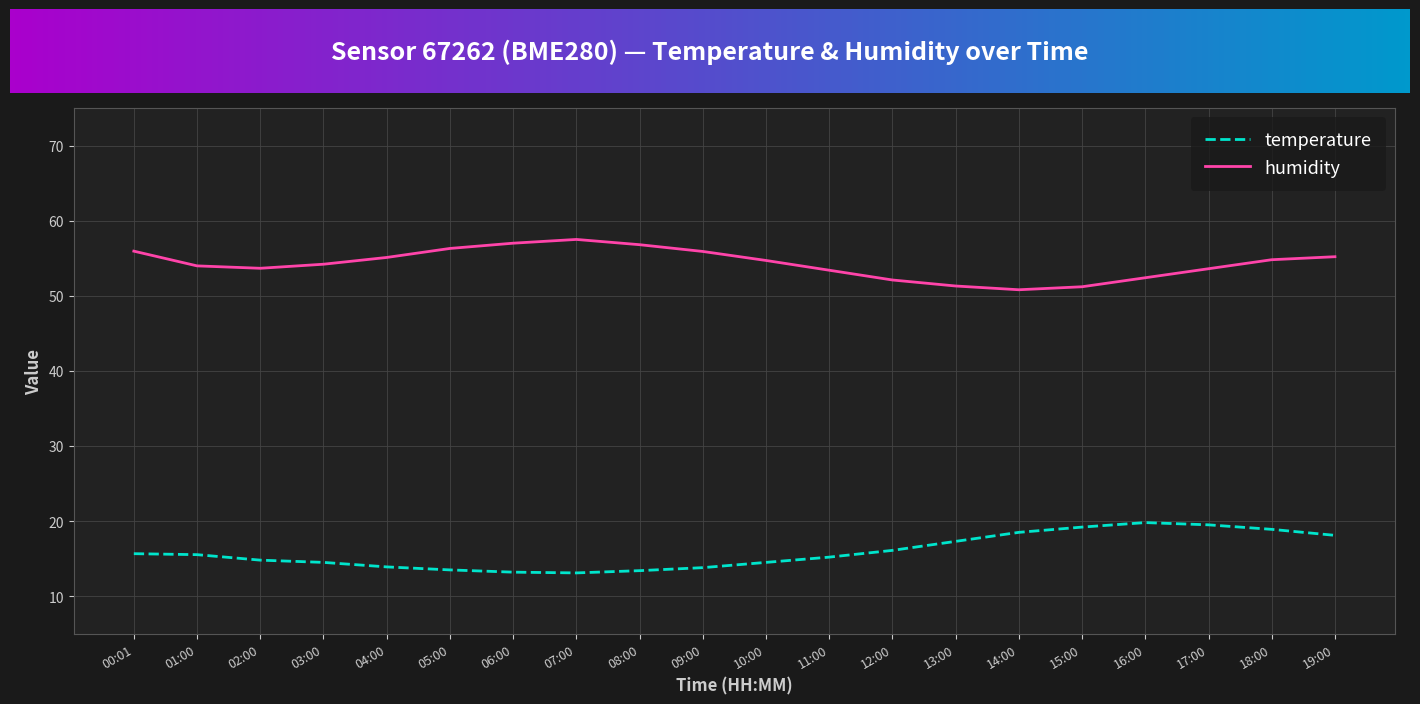

What is the difference between the highest and lowest values at 16:00?

32.6